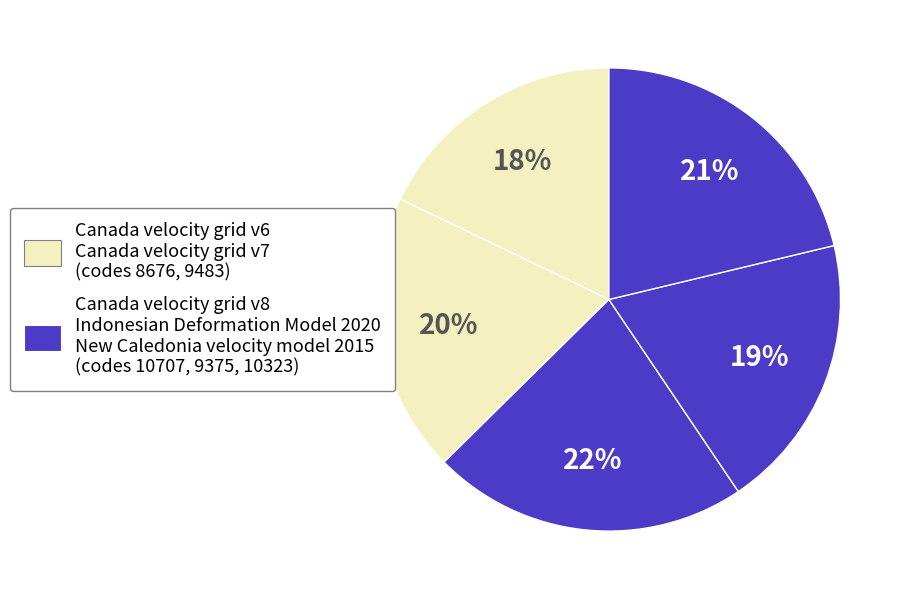

Count the number of slices in the pie.

5